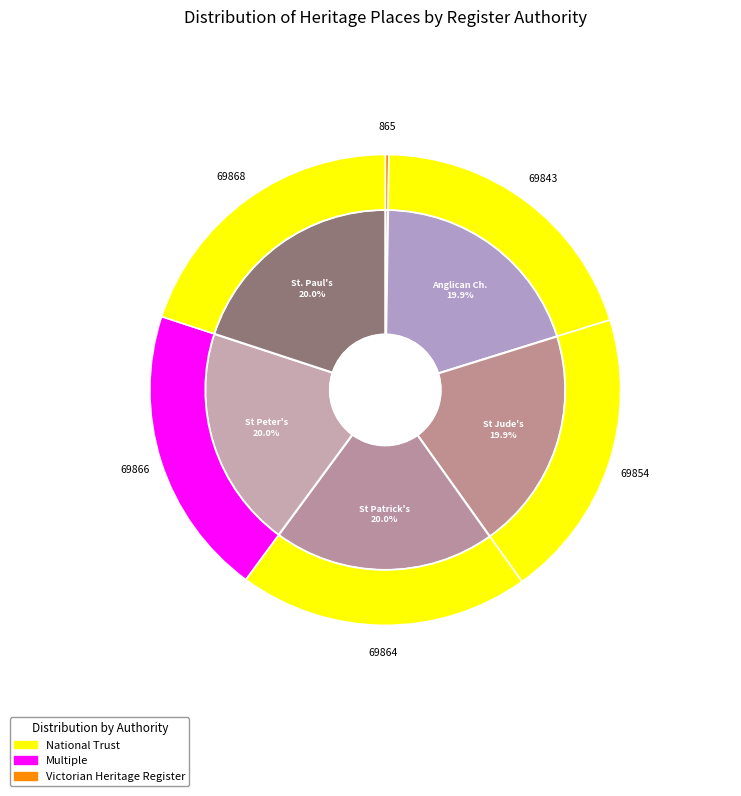

To the nearest percent, what is the combined percentage of OLD SCHOOL and Anglican Church?

20%